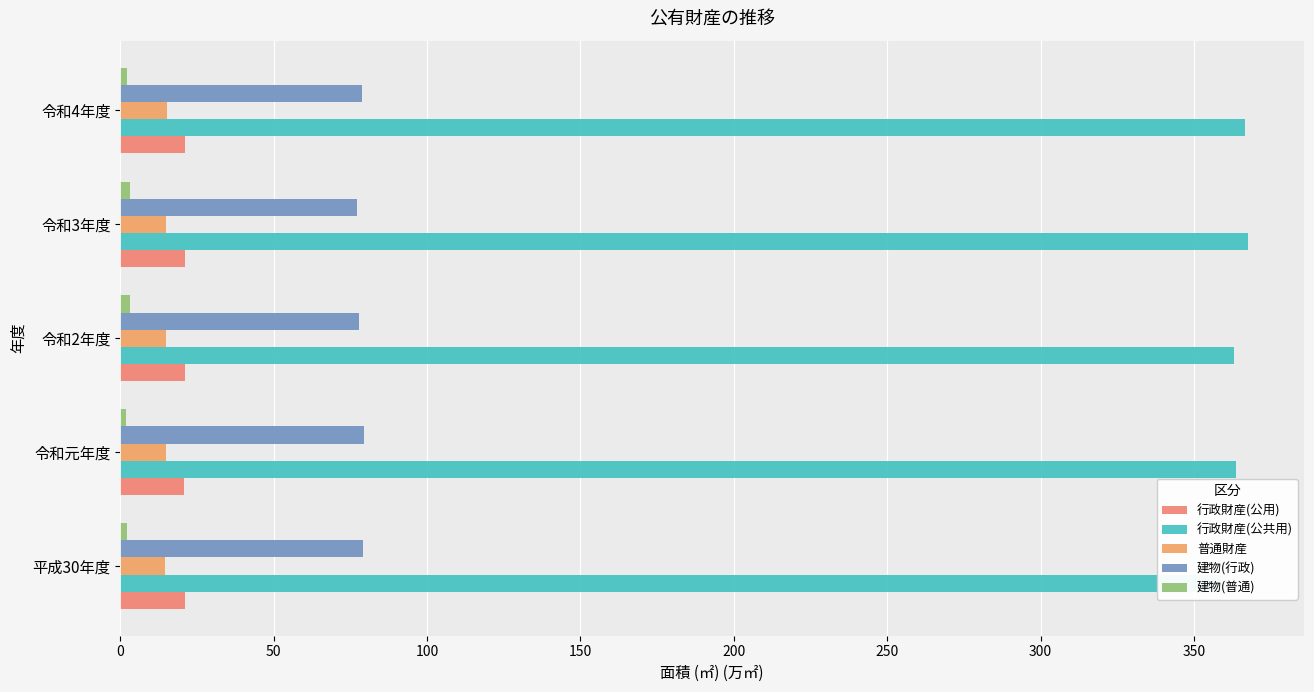

The value of 行政財産(公共用) at 令和2年度 is 363.2. True or false?

True